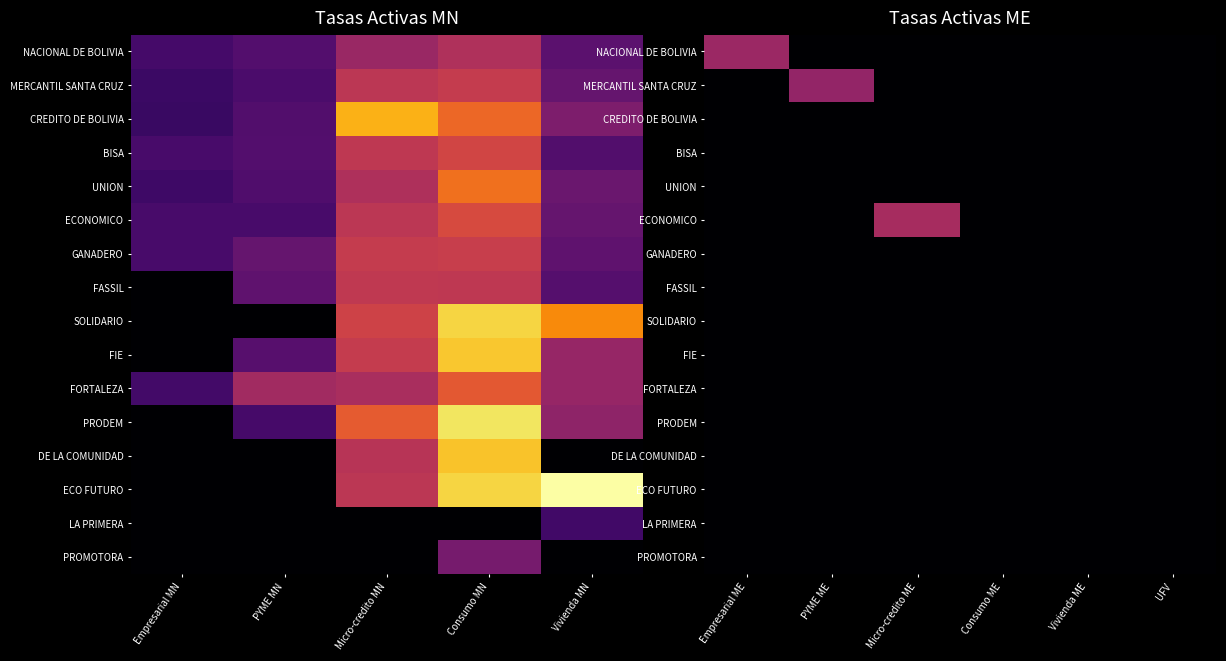

Between Consumo MN and PYME MN, which is larger?

Consumo MN